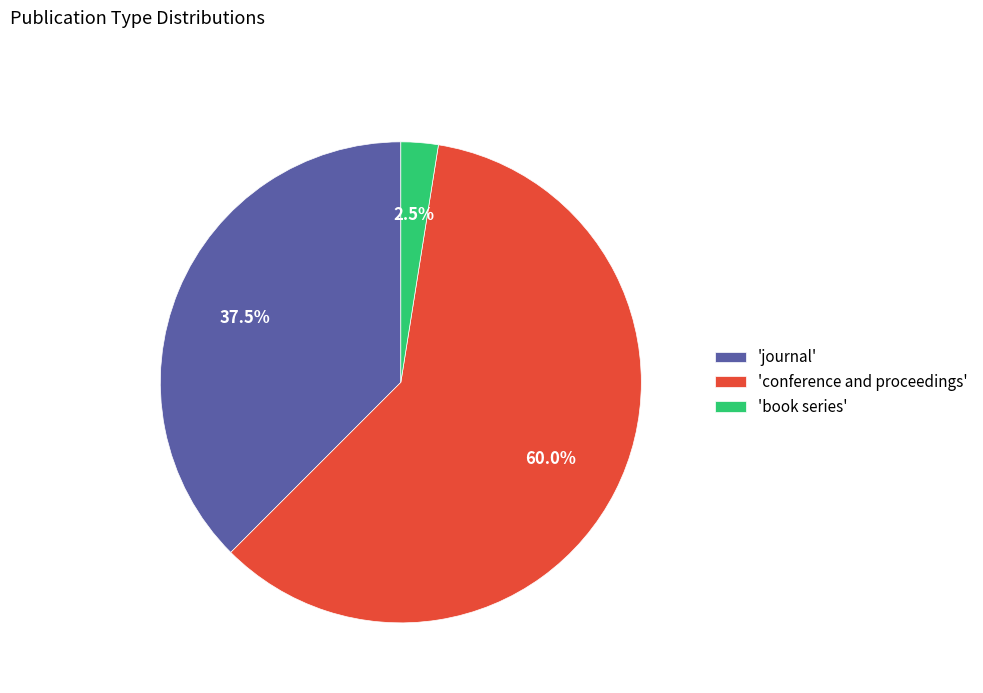

What is the total percentage of 'journal' and 'book series'?

40.0%